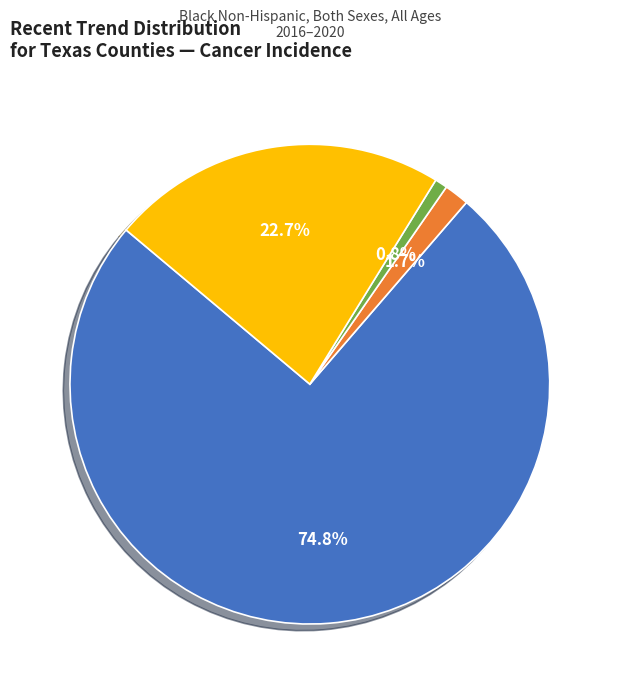

Is there a majority slice in this chart?

Yes